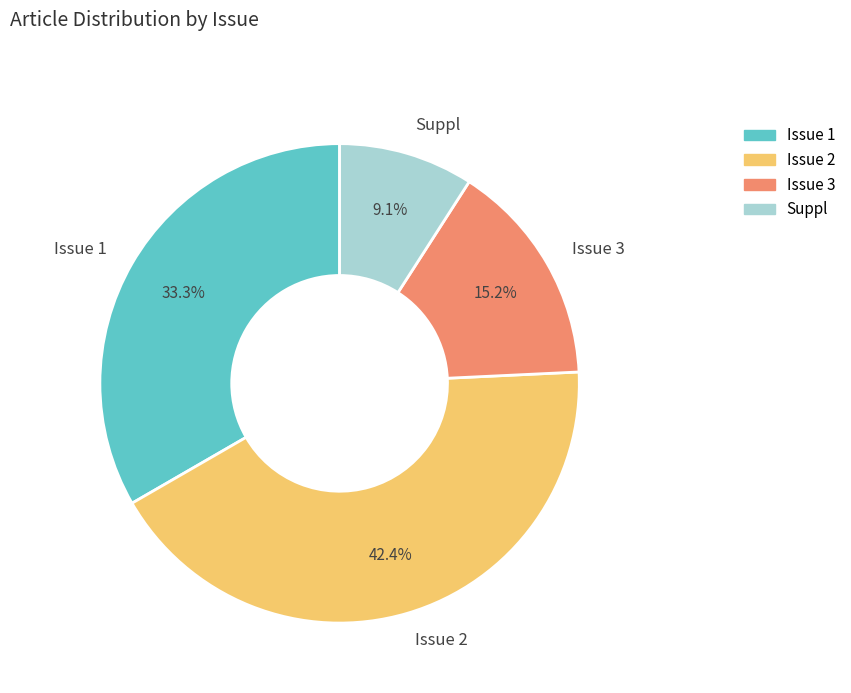

Is the sum of Issue 1 and Suppl greater than half?

No